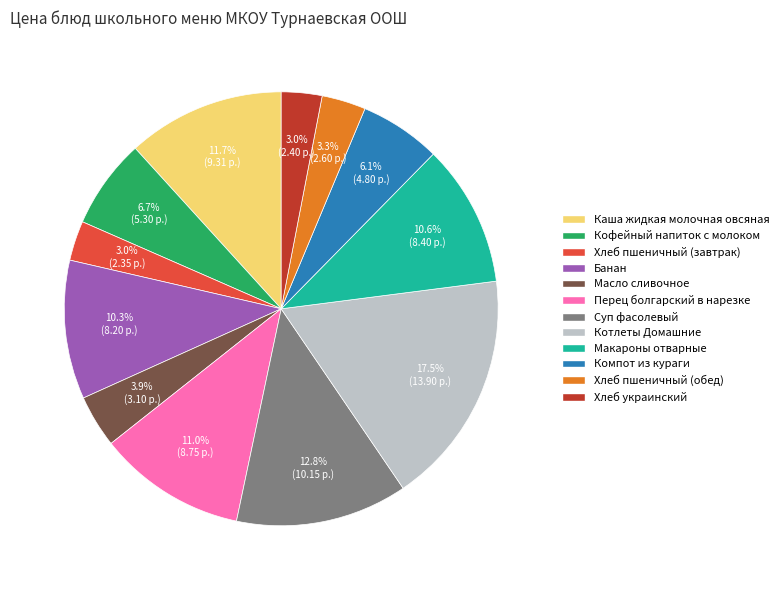

How many slices are in this pie chart?

12